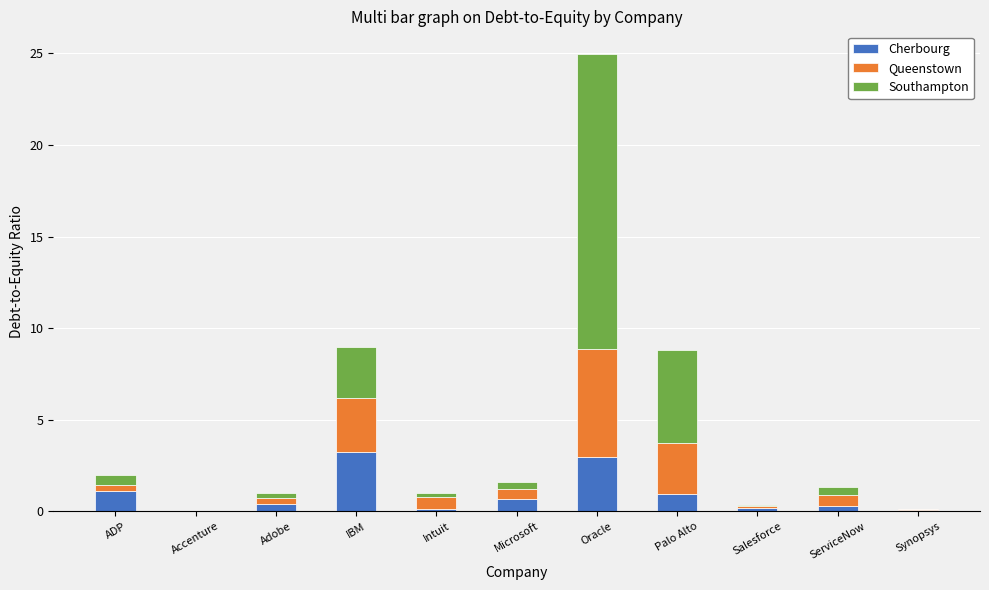

What is the sum of all Cherbourg values?

10.0